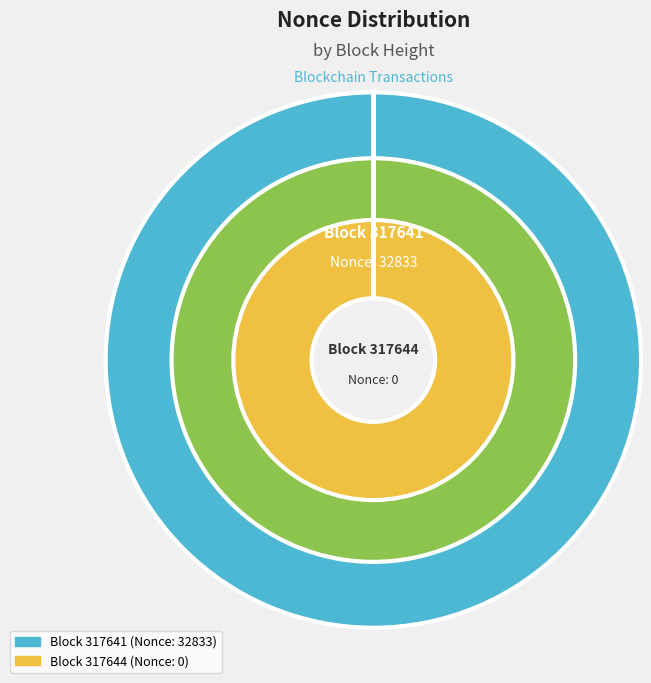

True or false: 317641 accounts for 99% of the total.

False